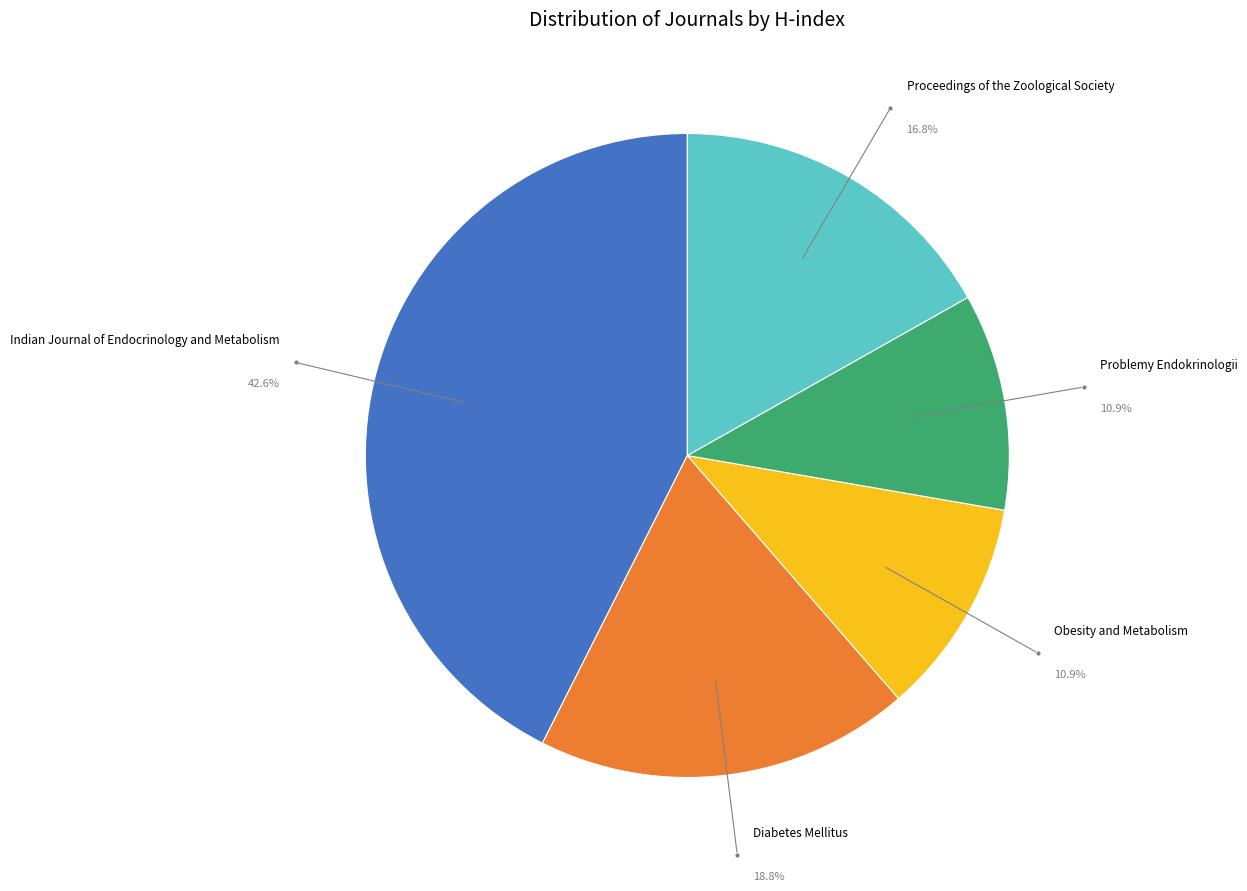

Is there a majority slice in this chart?

No